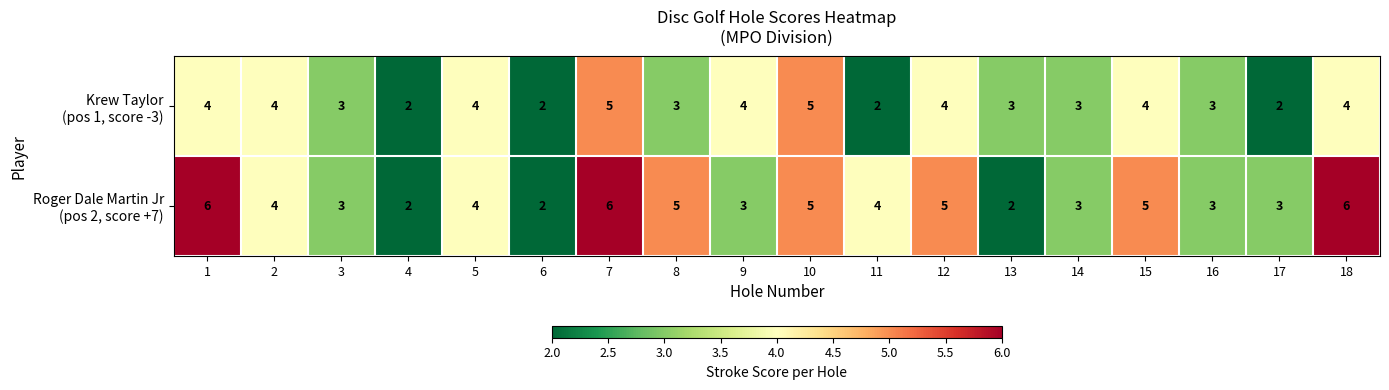

What is the total value across all series at 1?

10